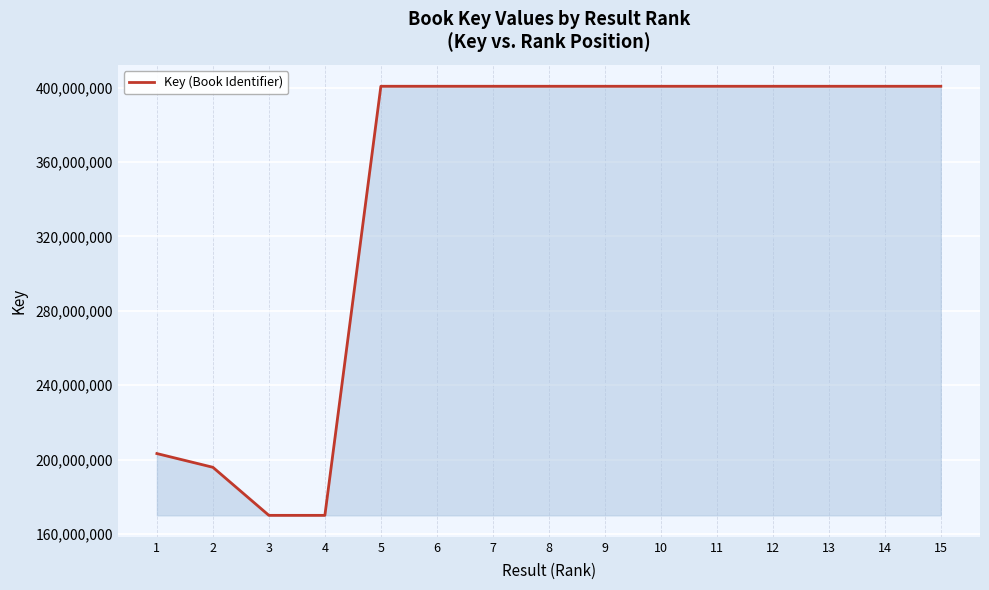

Is it true that the value at 13 is 663336666?

False